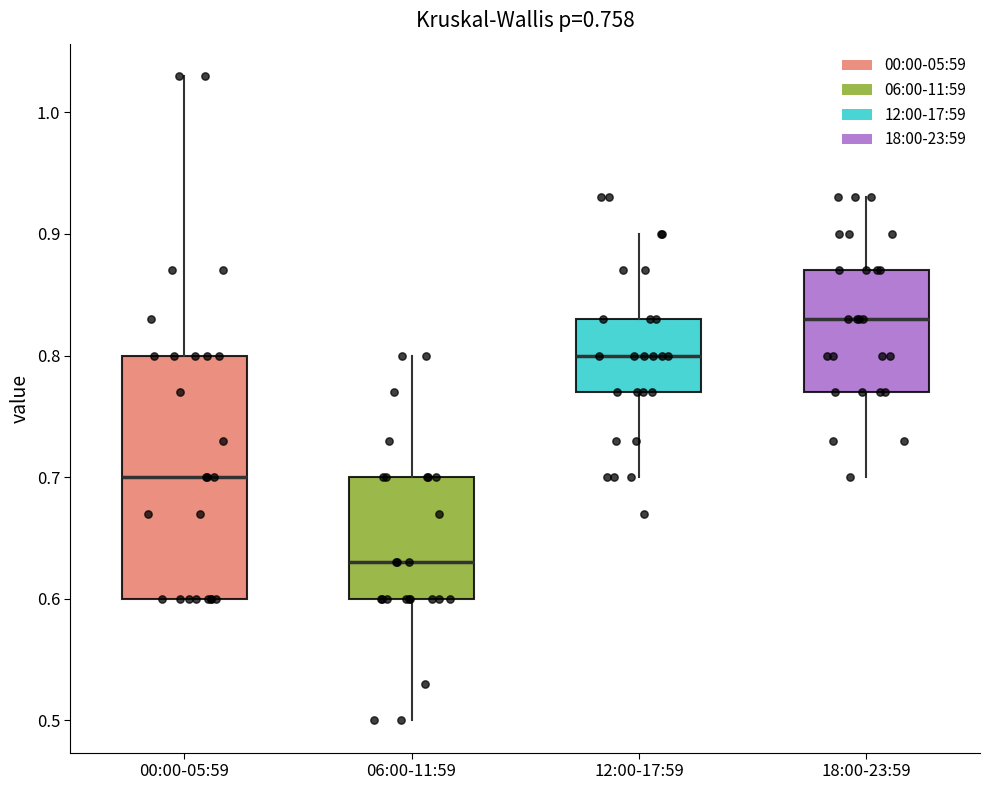

Comparing the boxes themselves (not the whiskers), which one is the tallest?

00:00-05:59